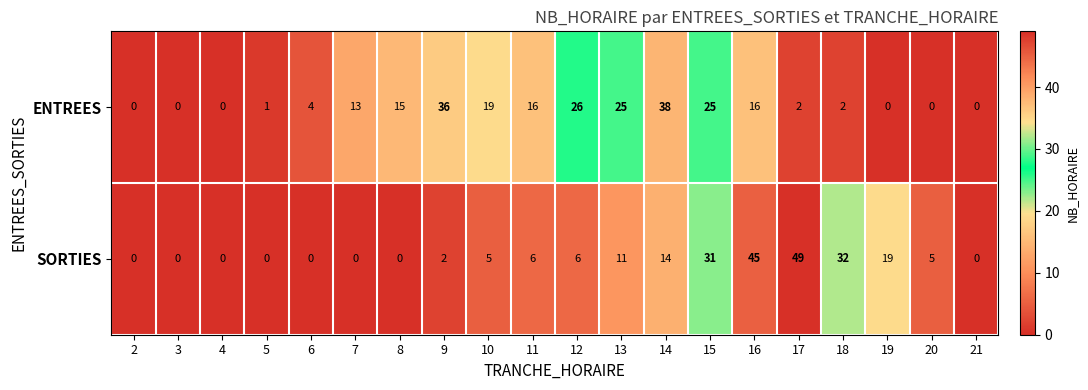

What is the greatest value displayed?

49